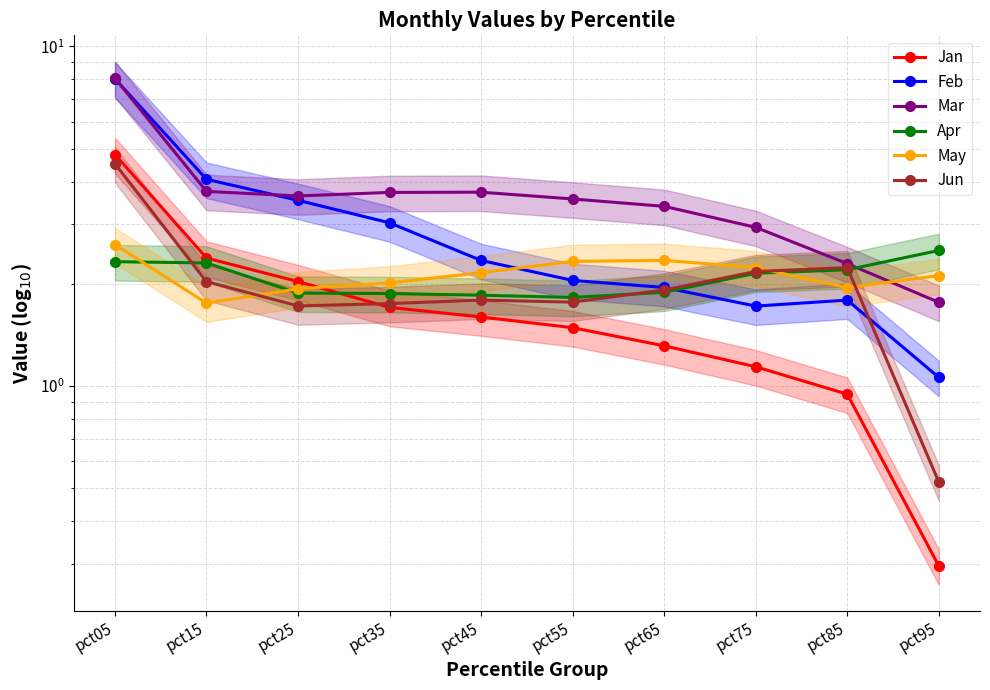

The Apr series shows 1.2 at pct75. True or false?

False